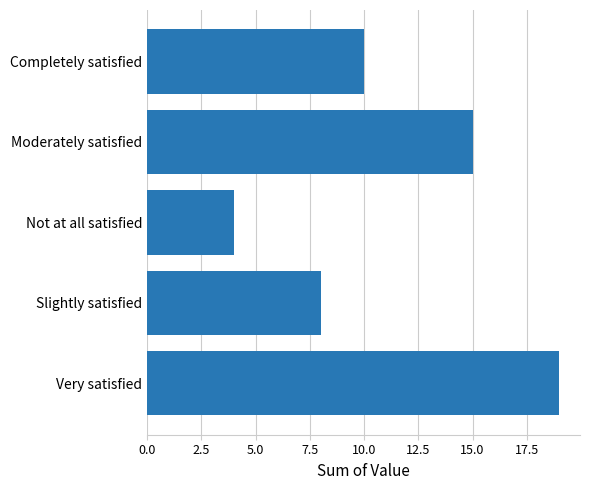

At which category does the chart reach its peak across all series?

Very satisfied